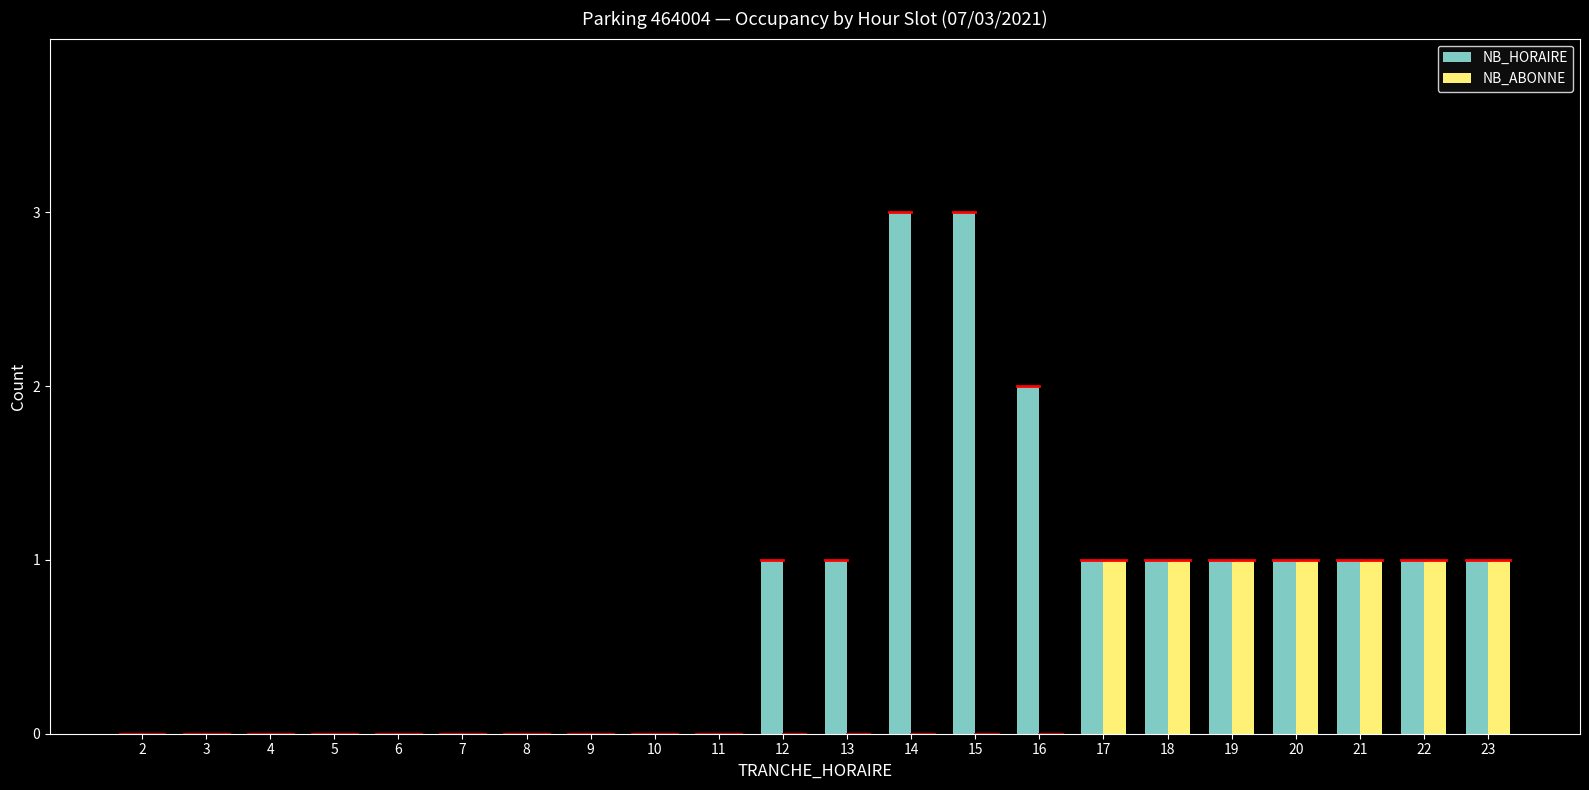

What is the maximum value for NB_HORAIRE?

3